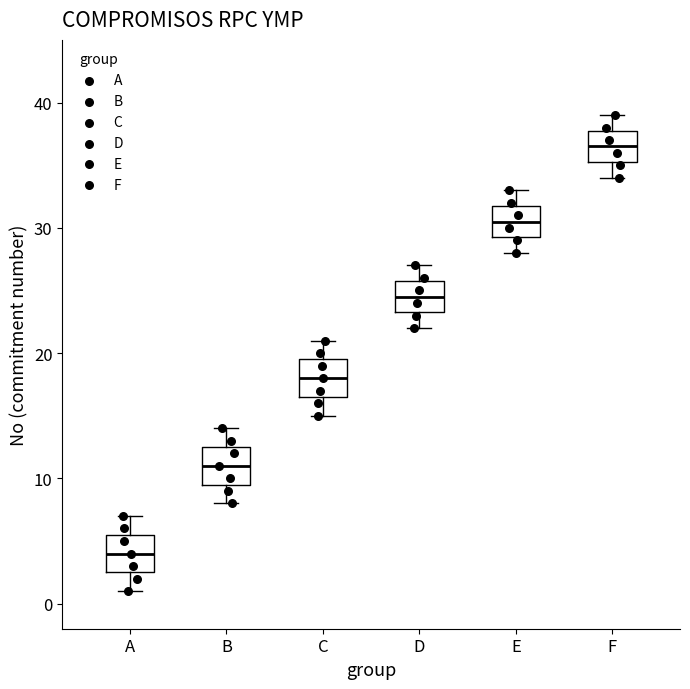

Where does the lower whisker of the box for B end on the y-axis? The values are not printed on the chart, so give them approximately, as read against the axis.

8